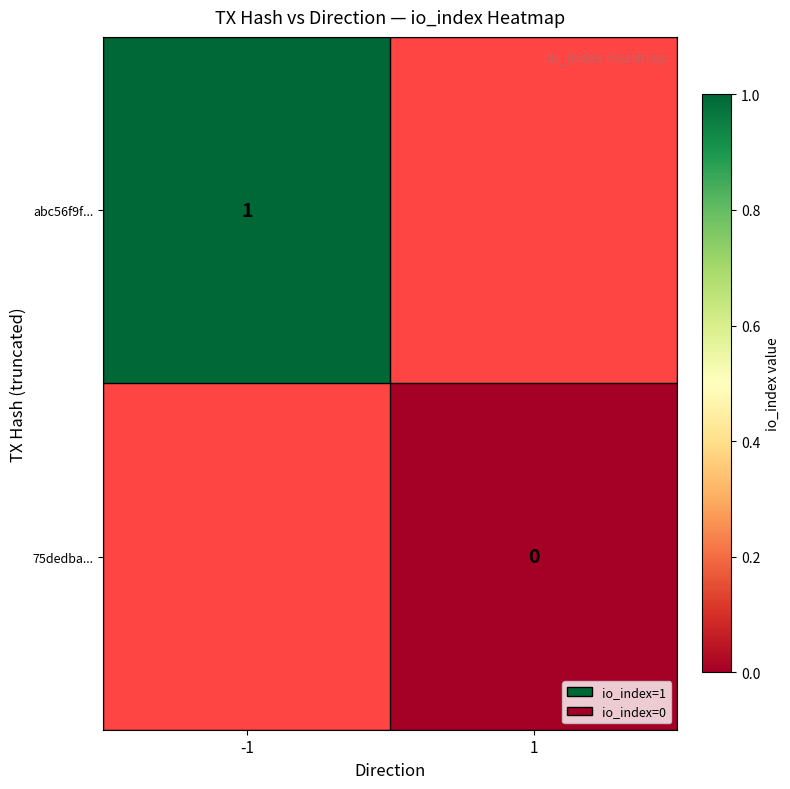

What is the maximum value for abc56f9f...?

1.0